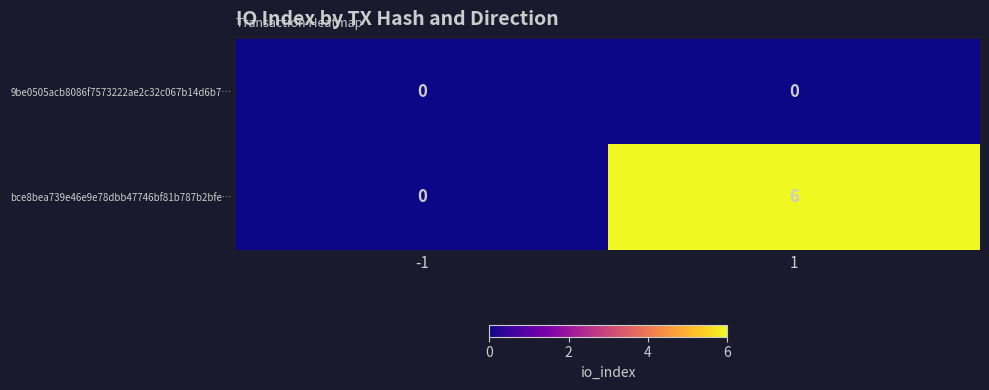

Reading left to right, transcribe all the data shown in this chart.

9be0505acb8086f7573222ae2c32c067b14d6b7…: -1=0	1=0
bce8bea739e46e9e78dbb47746bf81b787b2bfe…: -1=0	1=6